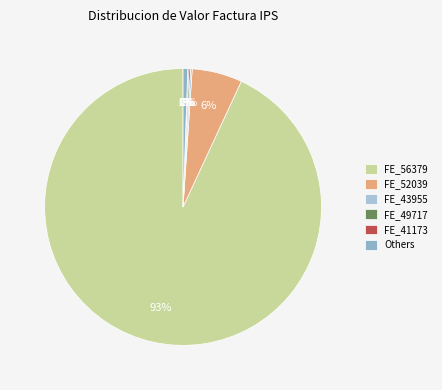

What is the largest slice in the pie chart?

FE_56379